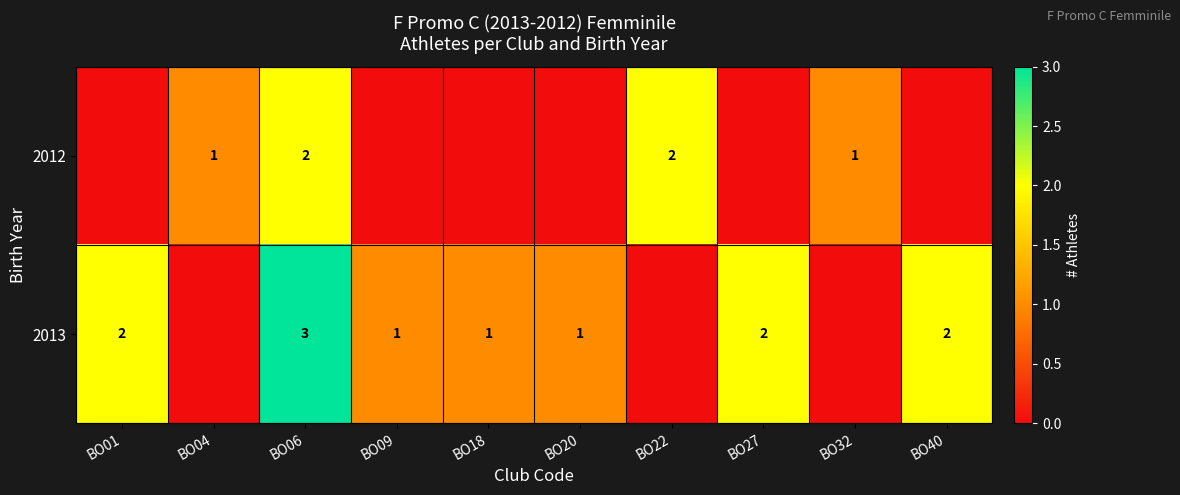

At BO06, list the series in order from largest to smallest.

2013, 2012